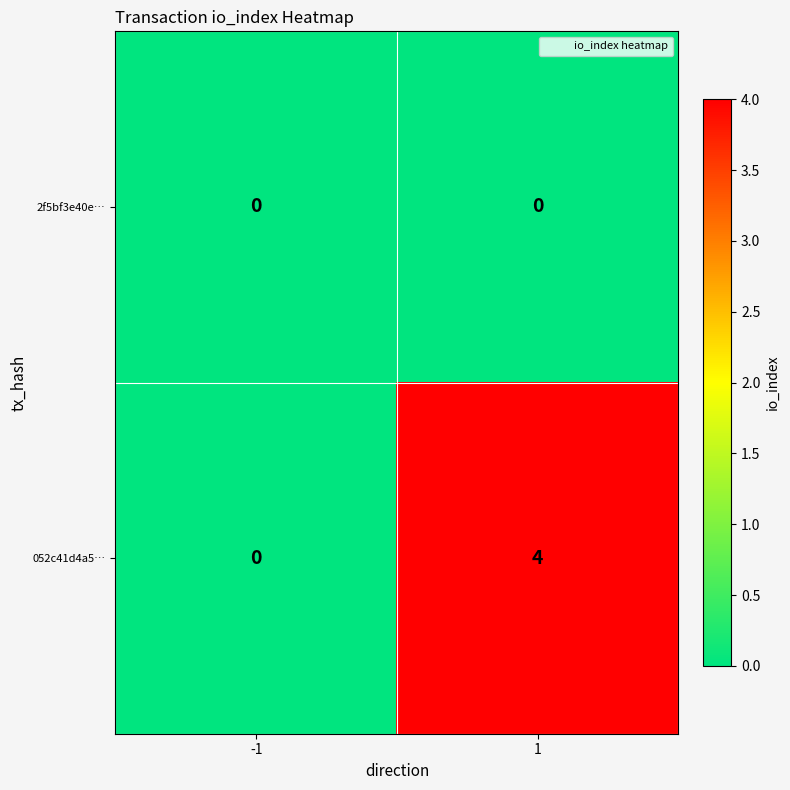

Reading right to left, what are all the values shown in this chart?

2f5bf3e40e…: 0	0
052c41d4a5…: 4	0